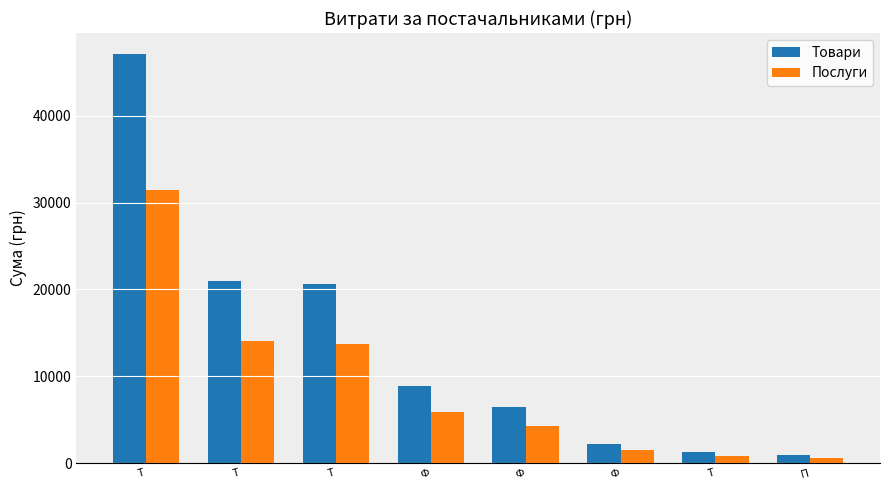

What is the label of the 6th bar from the left?

Ф